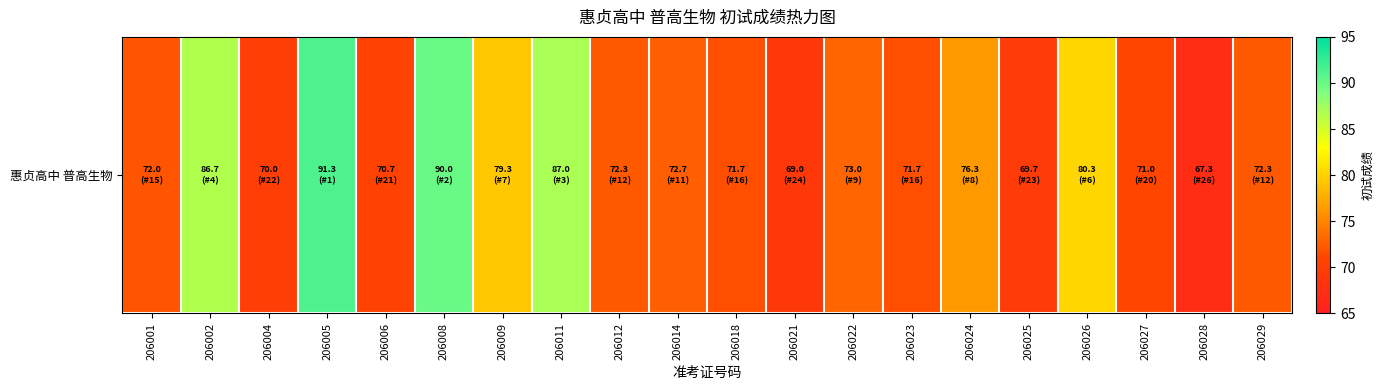

Which category has the lowest value across all series?

206028